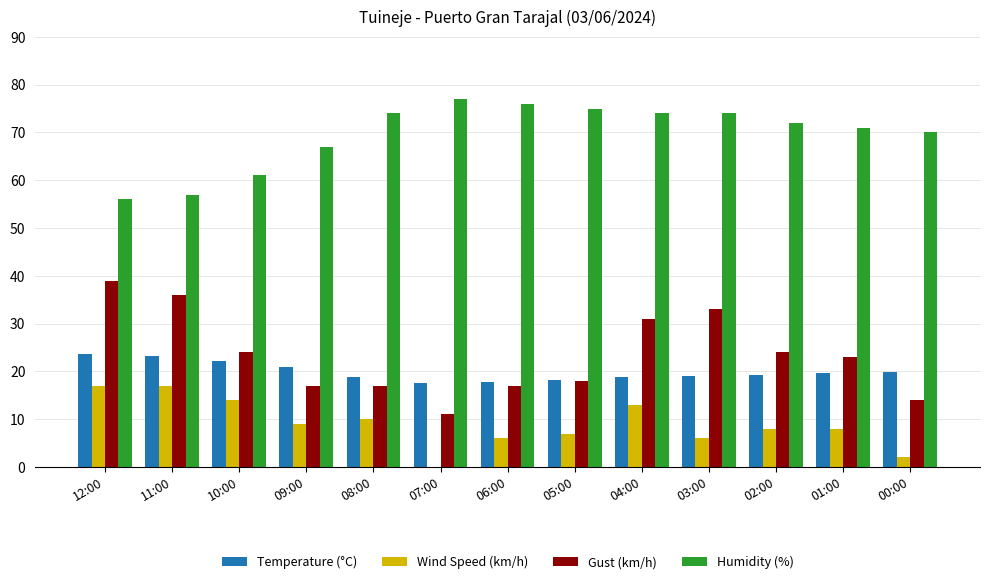

What is the total value across all series at 04:00?

136.8